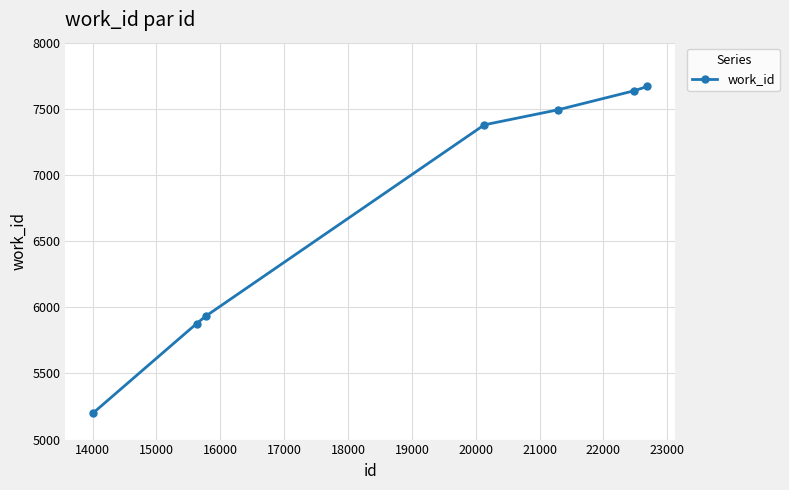

True or false: the data has more than 1 interior local peaks.

False